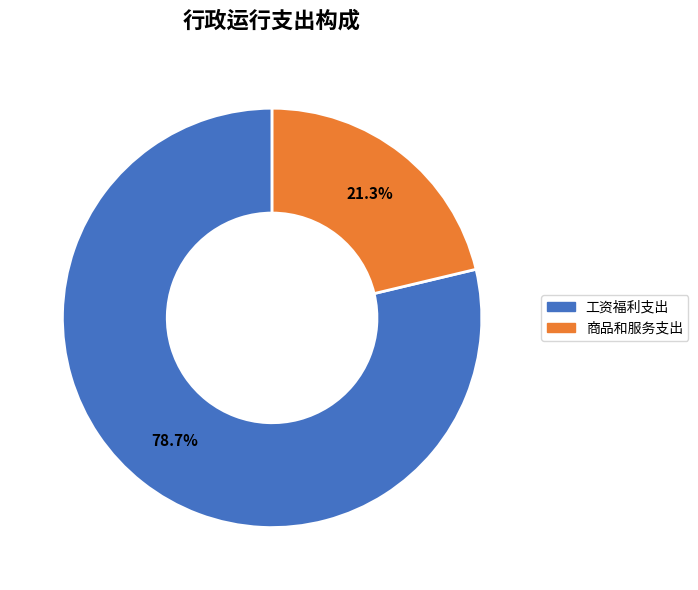

Which category has the smallest portion of the pie?

商品和服务支出